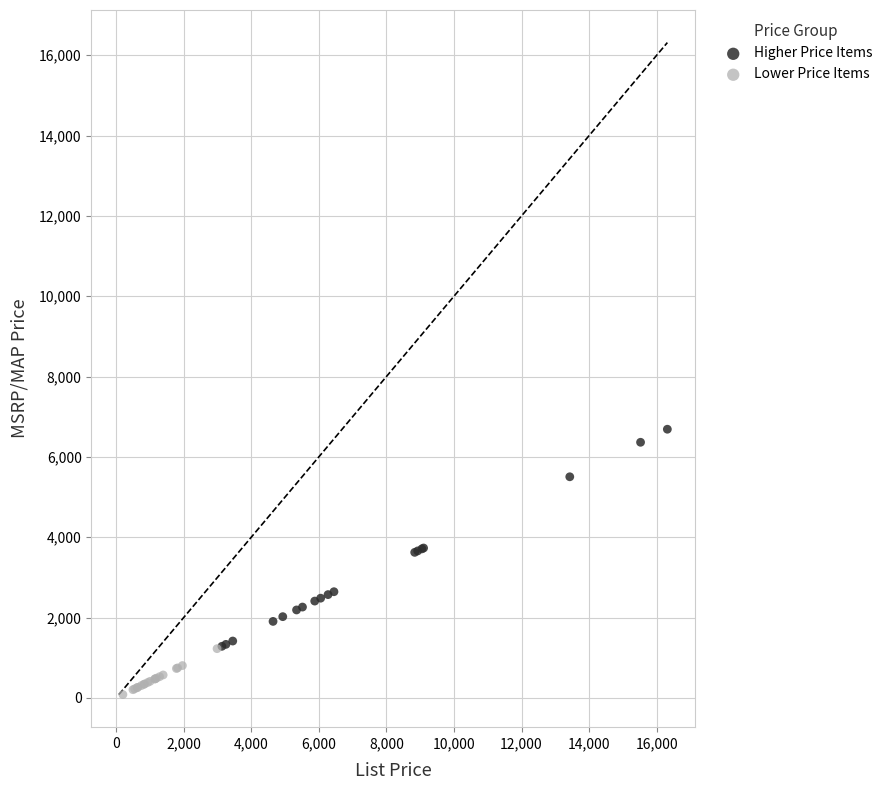

Which series reaches the maximum Y coordinate?

Higher Price Items